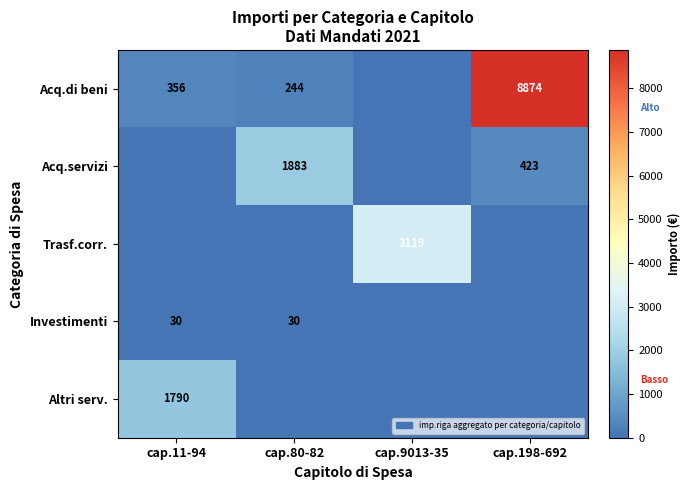

The Acq.di beni series shows 356 at cap.11-94. True or false?

True